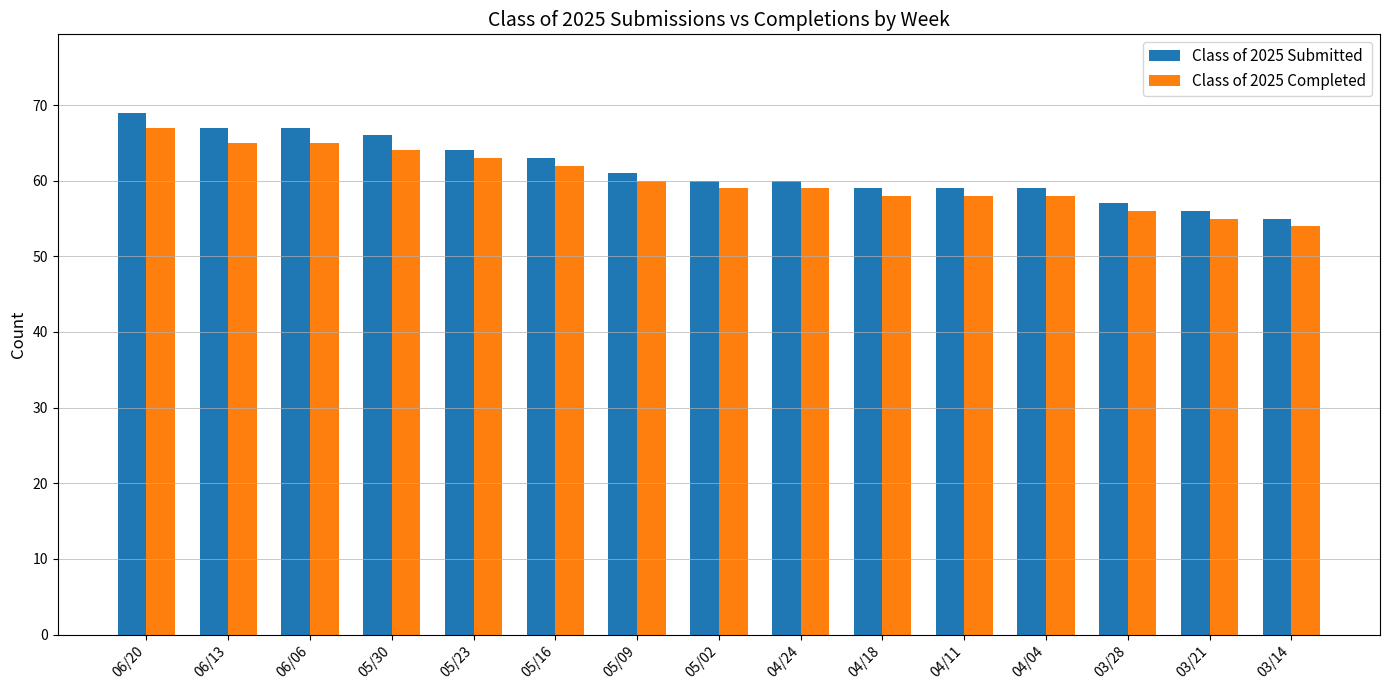

Does the chart contain stacked bars?

No